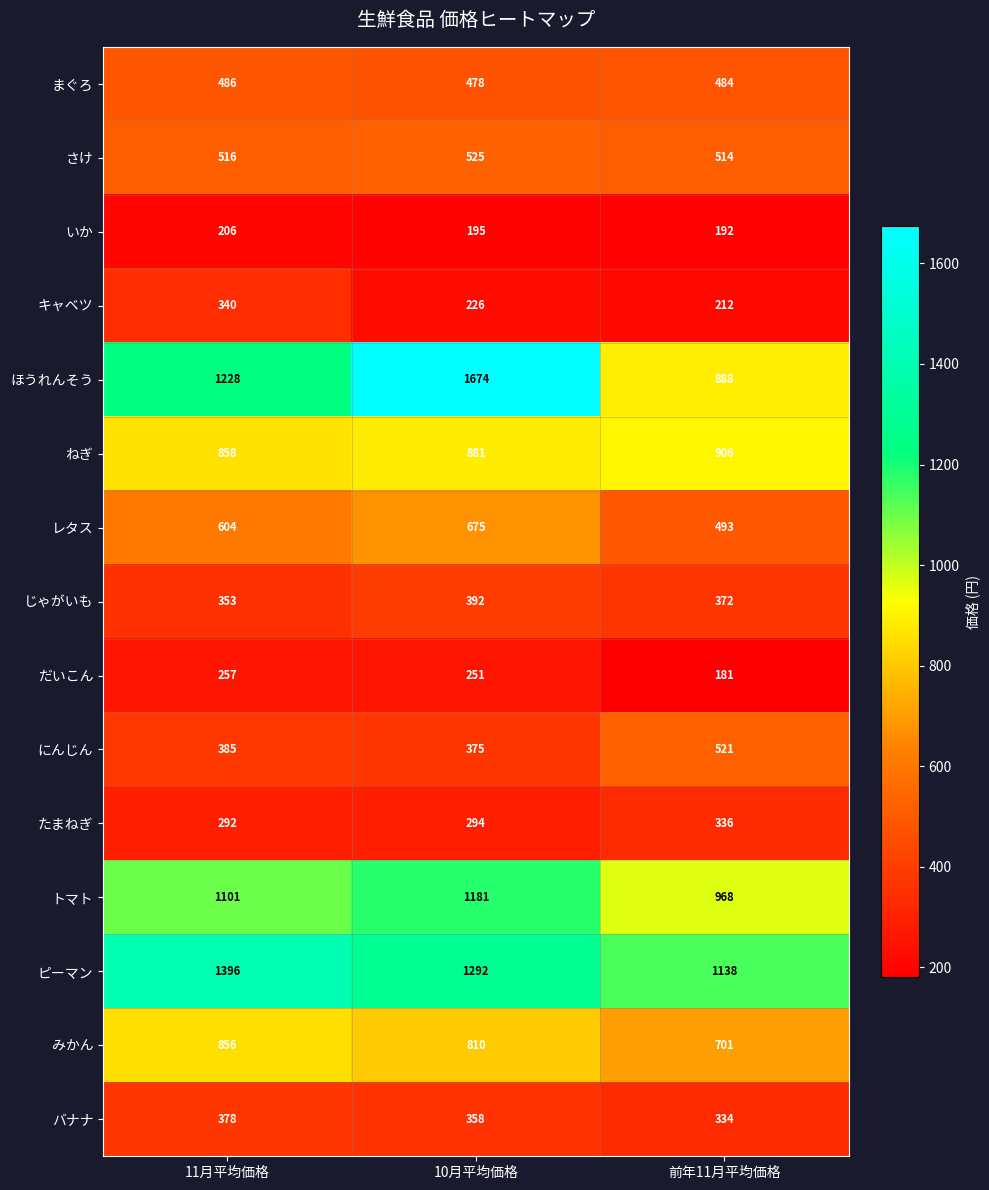

Which series has the largest range (max minus min)?

ほうれんそう